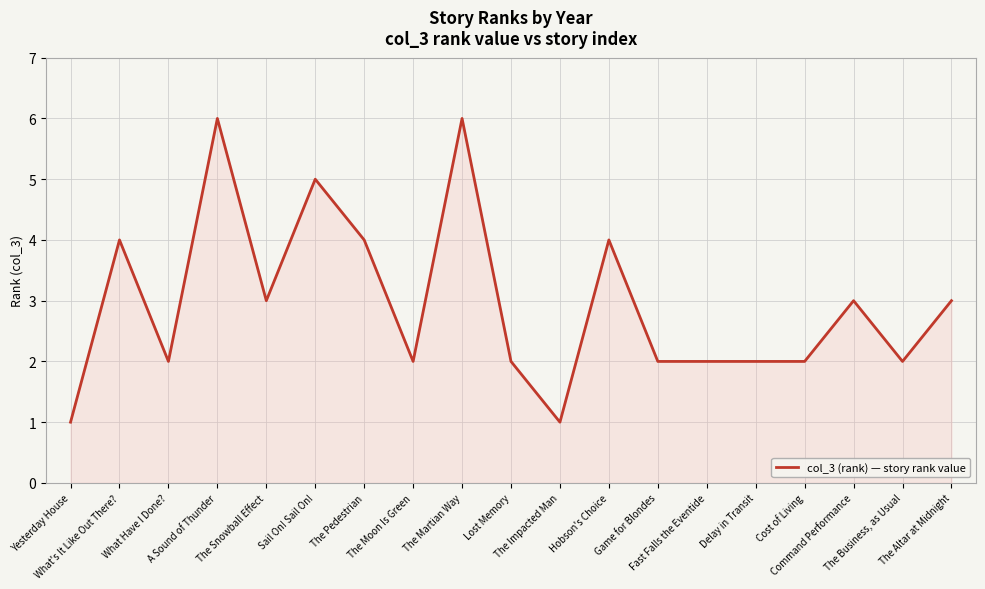

Where is the first local maximum?

What's It Like Out There?